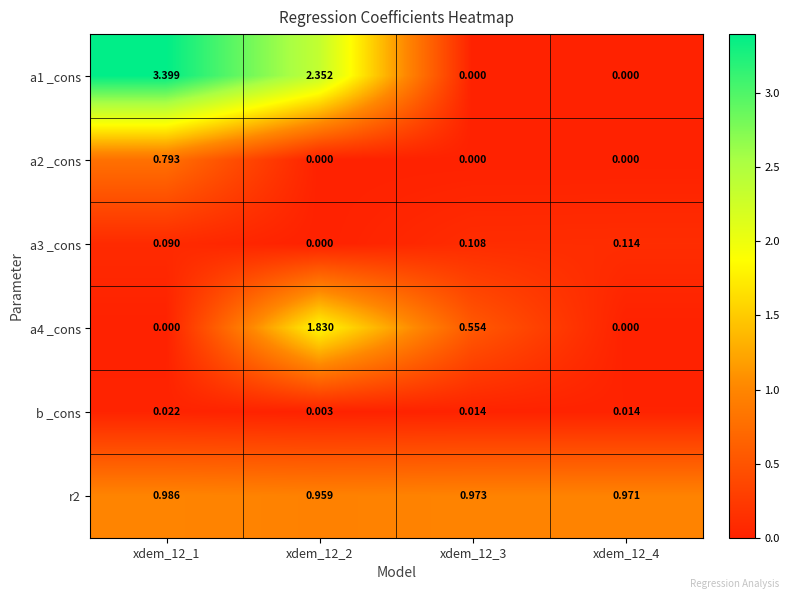

Is the value of a3 _cons at xdem_12_1 greater than the value of a2 _cons at xdem_12_4?

Yes